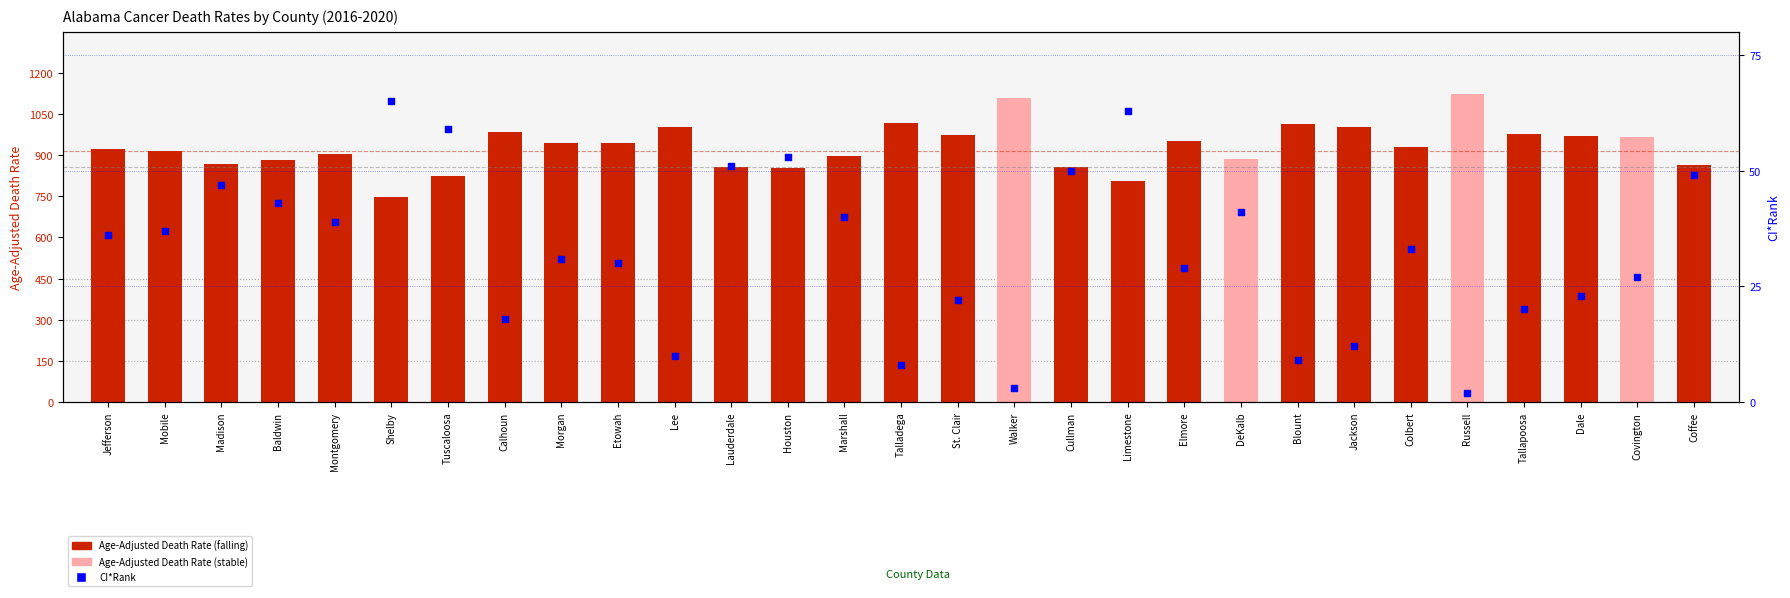

What is the total value across all series at Russell?

1126.4